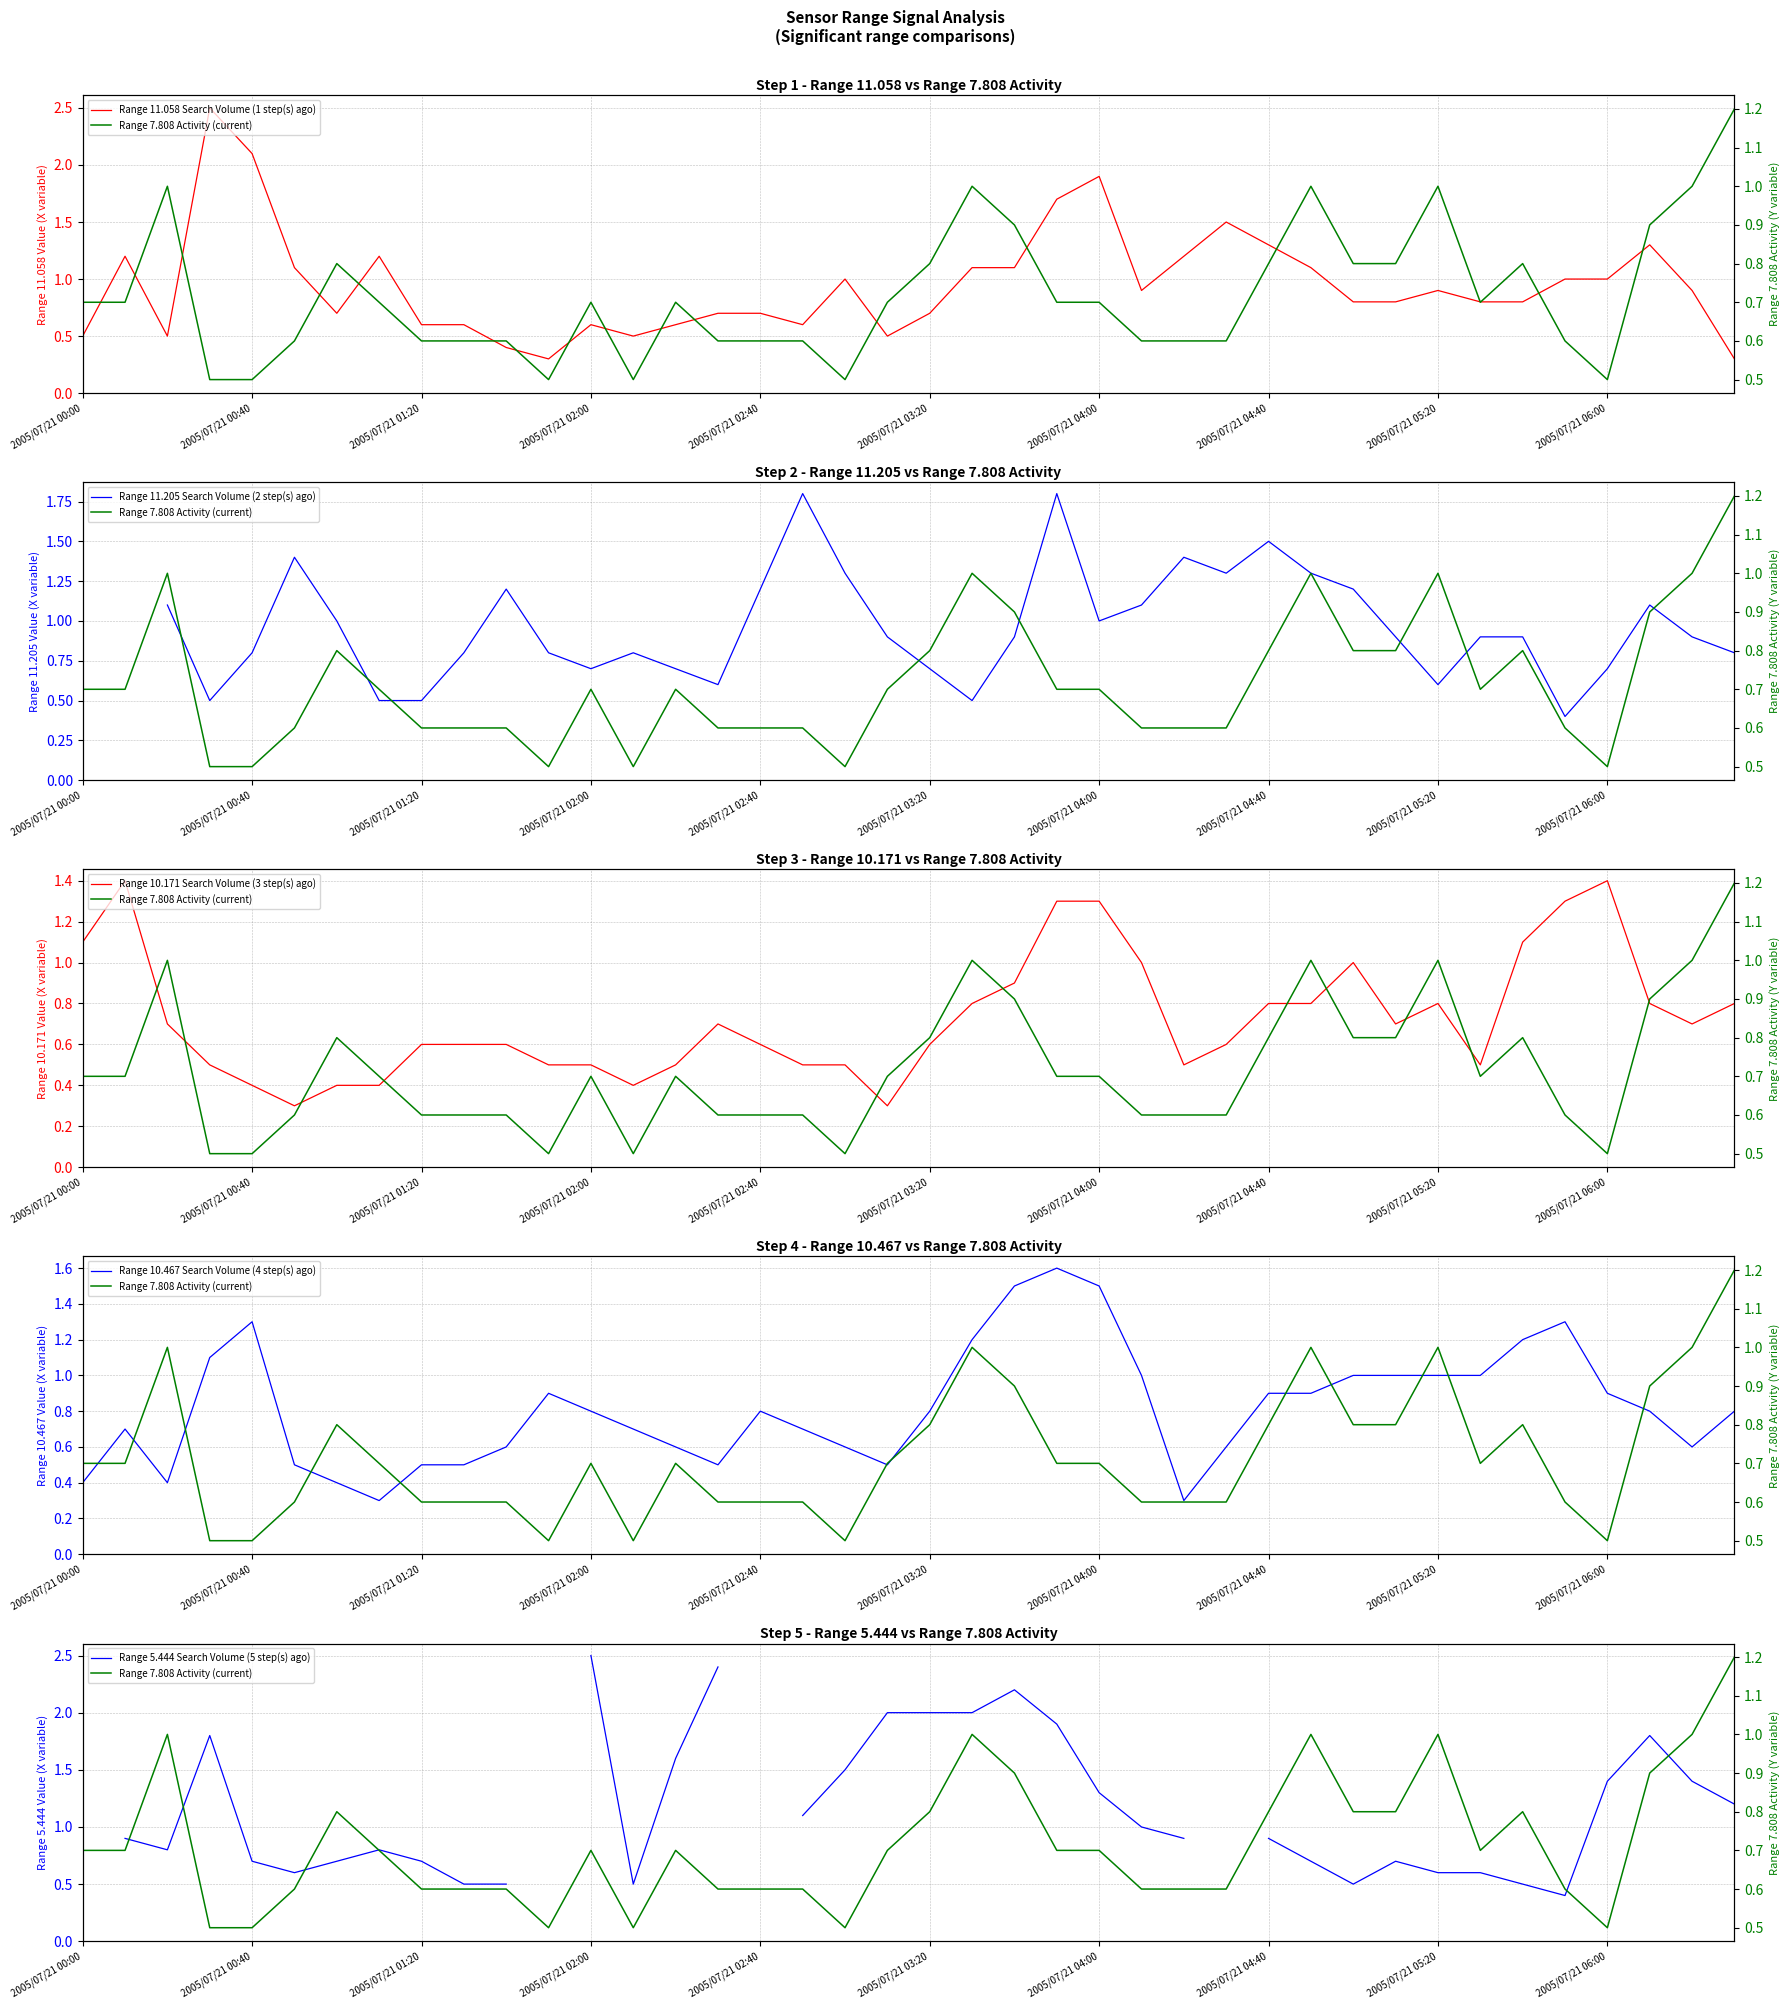

Is the value of Range 7.808 Activity (current) at 11 greater than the value of Range 5.444 Search Volume (5 step(s) ago) at 2005/07/21 00:40?

No